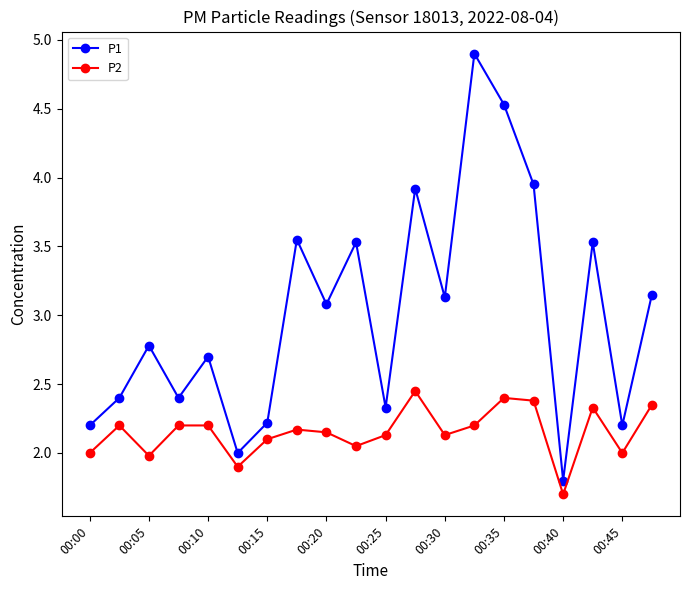

True or false: P2 has more than 2 interior local peaks.

True